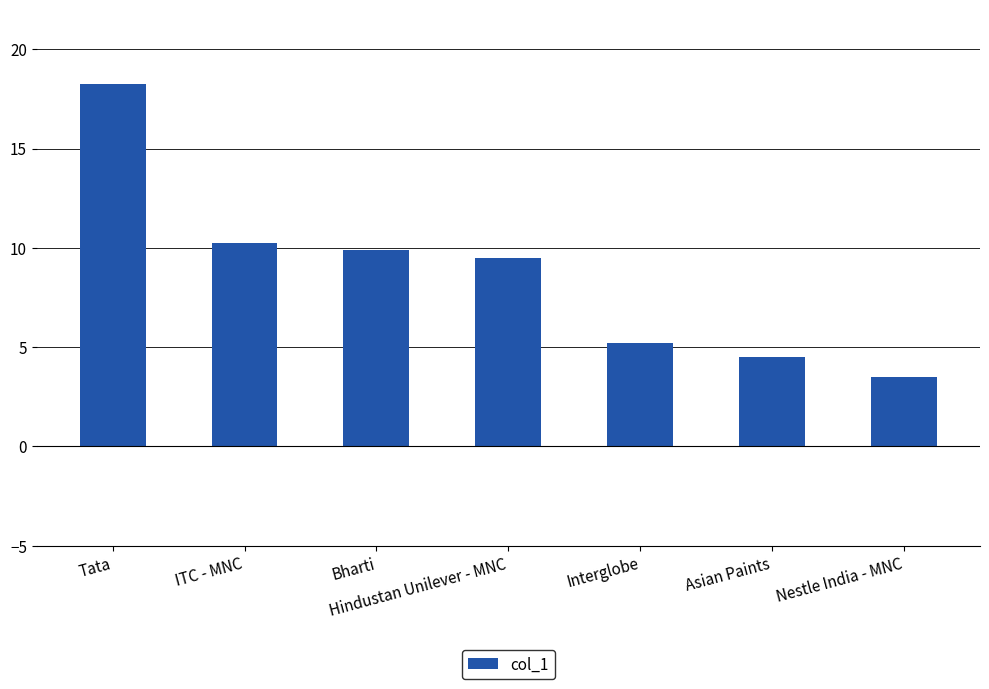

What is the label of the 5th bar from the left?

Interglobe